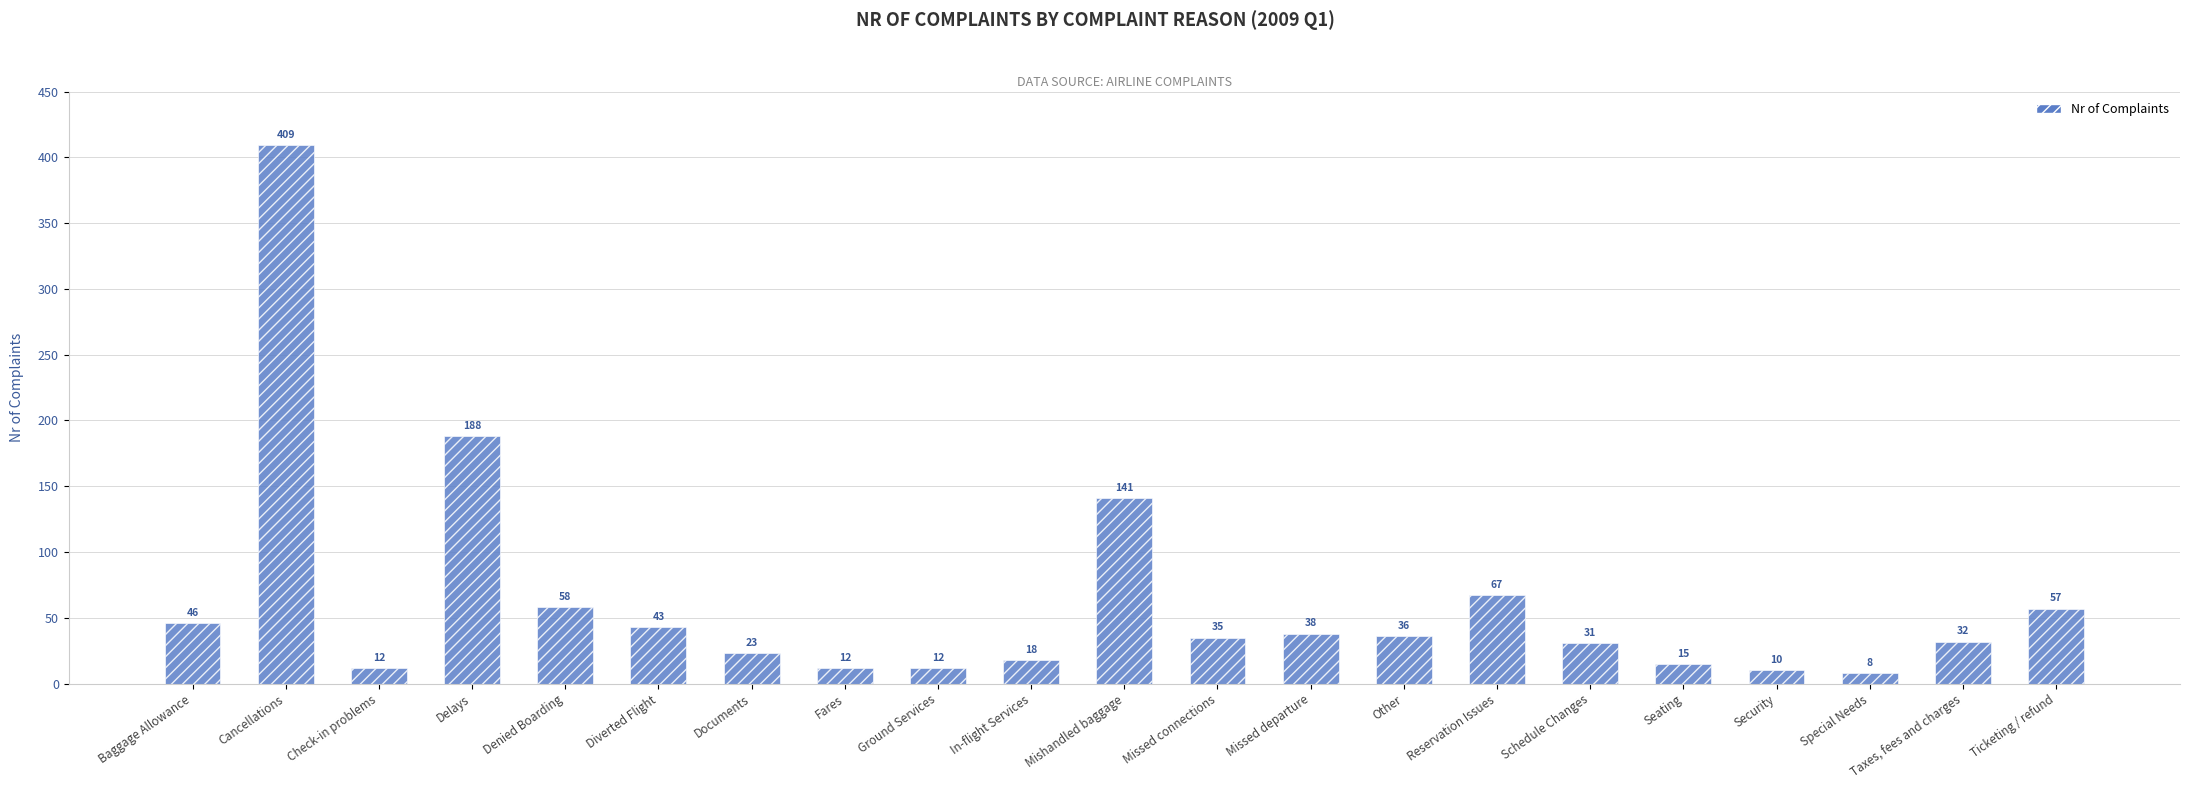

What is the average value?

61